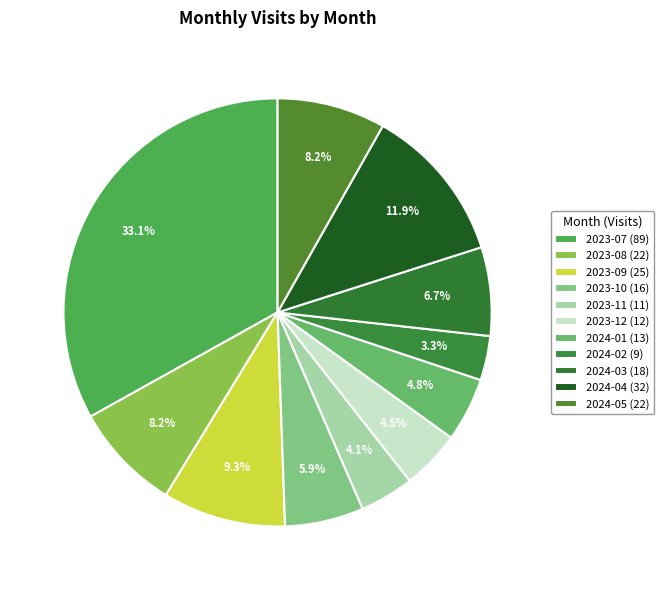

Count the number of slices in the pie.

11